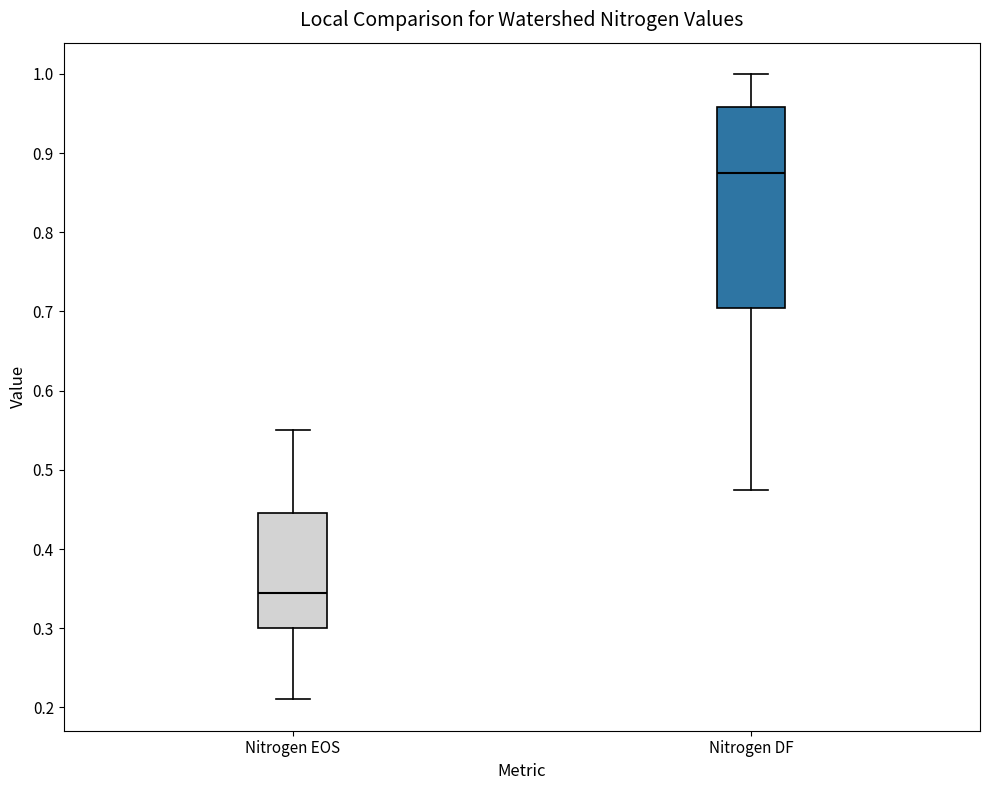

Reading left to right, read every box against the y-axis: the position of its median line, the range the box covers, and the ends of its whiskers. The values are not printed on the chart, so give them approximately, as read against the axis.

Nitrogen EOS: median 0.35, box 0.30 to 0.45, whiskers 0.21 to 0.55
Nitrogen DF: median 0.88, box 0.71 to 0.96, whiskers 0.47 to 1.00